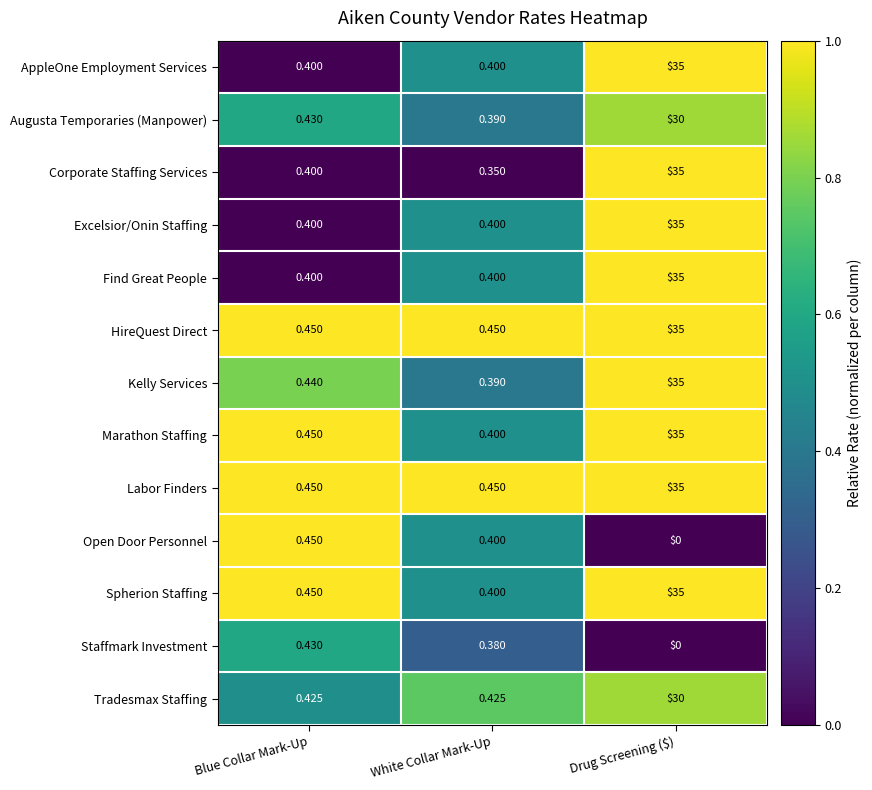

Where is Spherion Staffing nearest to the value 17?

Blue Collar Mark-Up